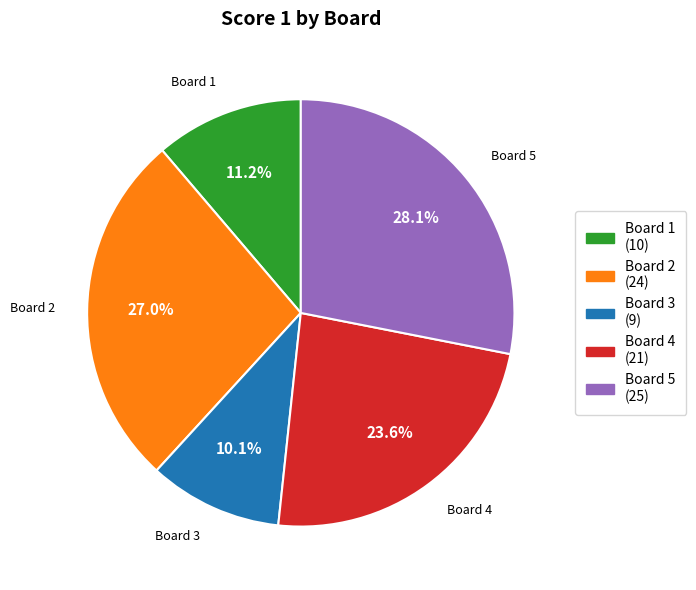

To the nearest percent, what is the difference between the largest and smallest slice percentages?

18%